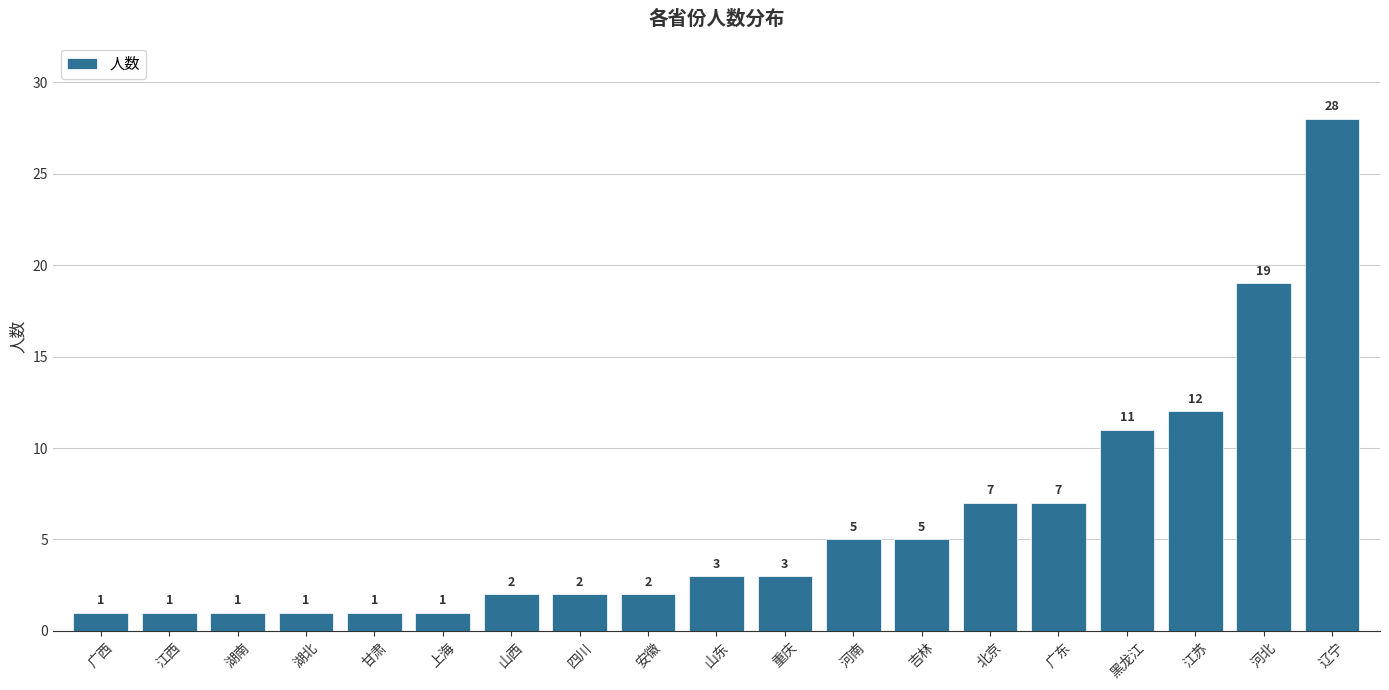

What is the sum of the values at 黑龙江 and 江苏?

23